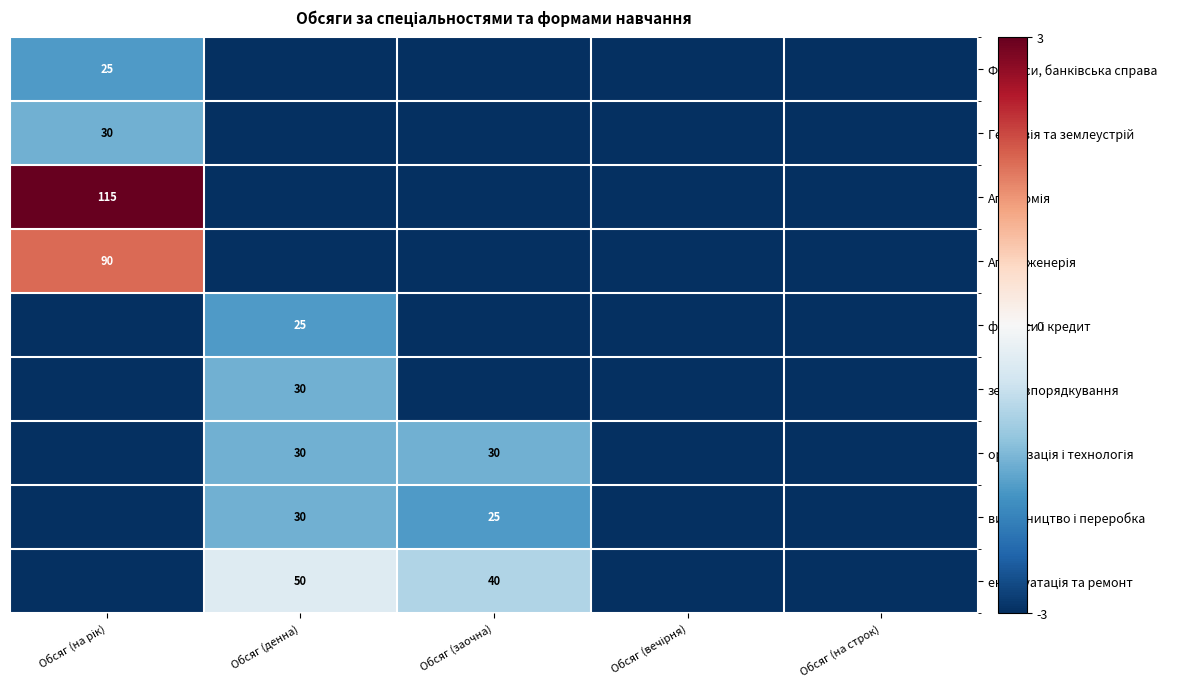

How many data points does each series have?

5